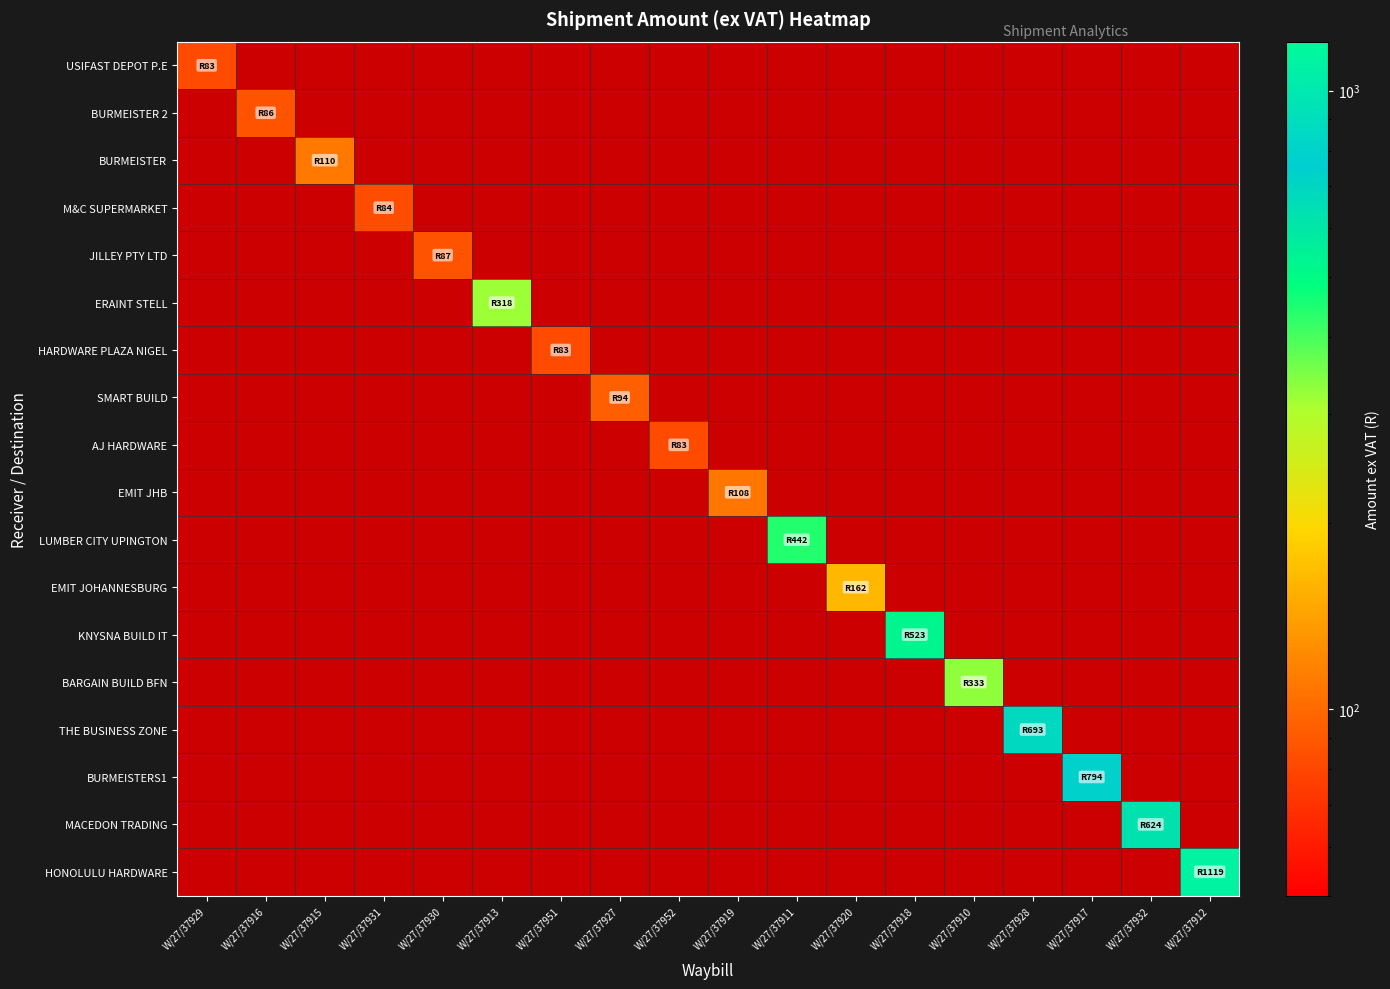

At which category does the chart reach its peak across all series?

W/27/37912